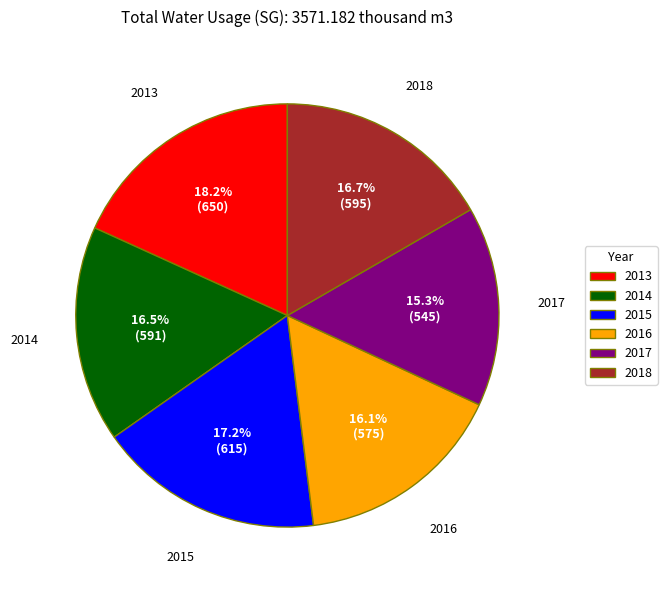

What is the smallest slice in the pie chart?

2017